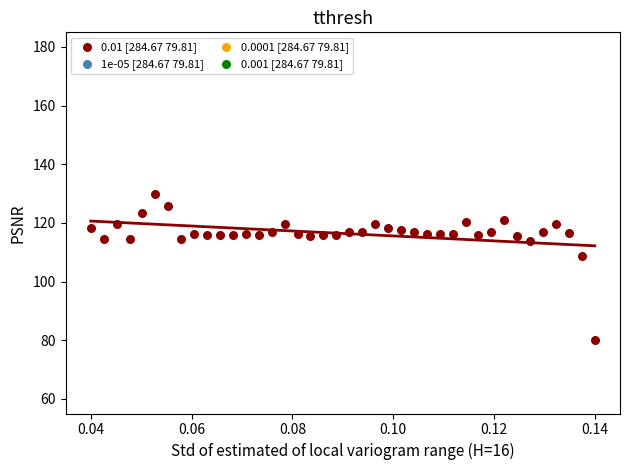

What Y value in the scatter plot is closest to 105?

108.6